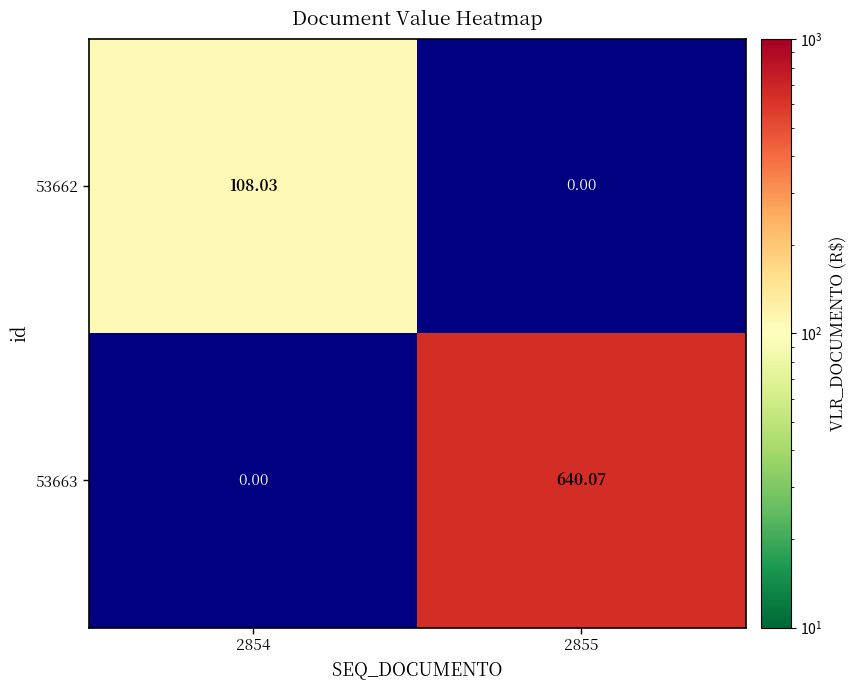

Is the value of 53662 at 2854 greater than the value of 53663 at 2855?

No